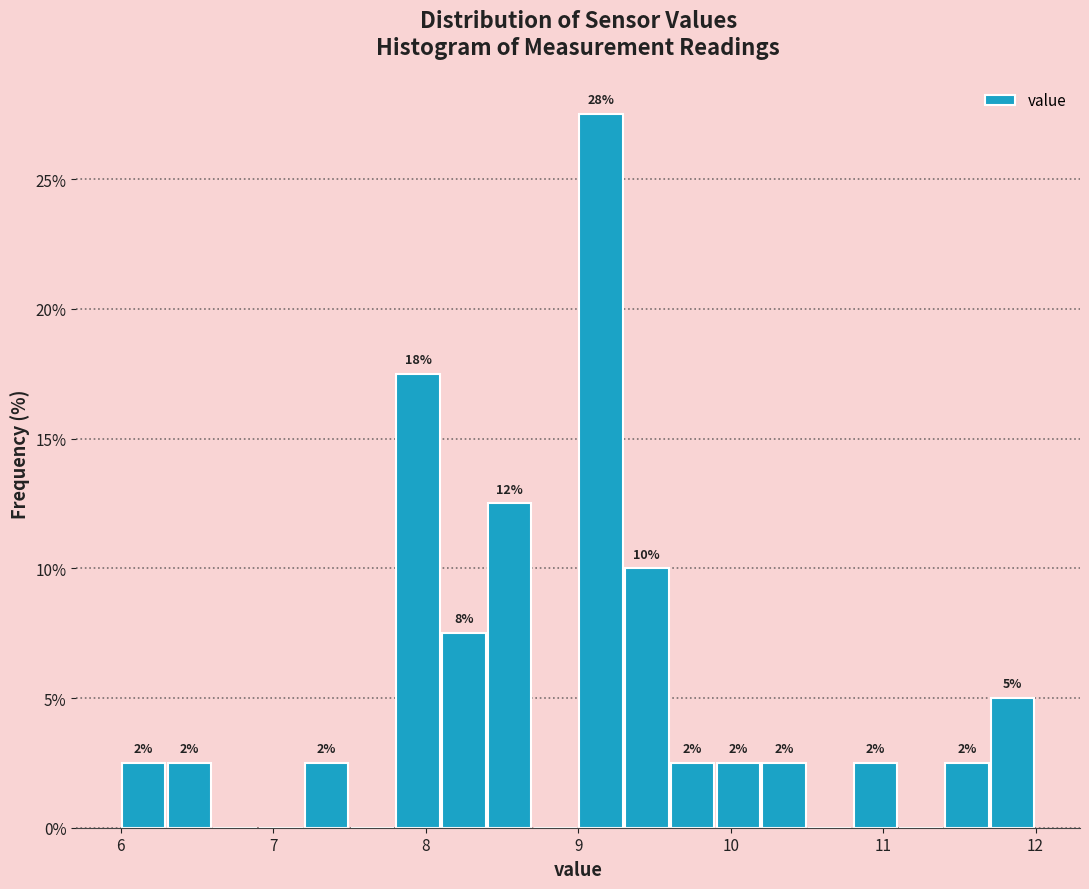

Read against the x-axis, roughly where is the centre of the tallest bar?

9.2